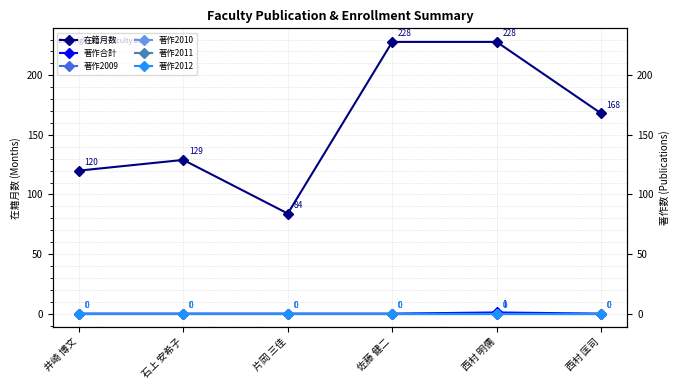

Reading left to right, transcribe all the data shown in this chart.

在籍月数: 120	129	84	228	228	168
著作合計: 0	0	0	0	1	0
著作2009: 0	0	0	0	0	0
著作2010: 0	0	0	0	0	0
著作2011: 0	0	0	0	0	0
著作2012: 0	0	0	0	0	0